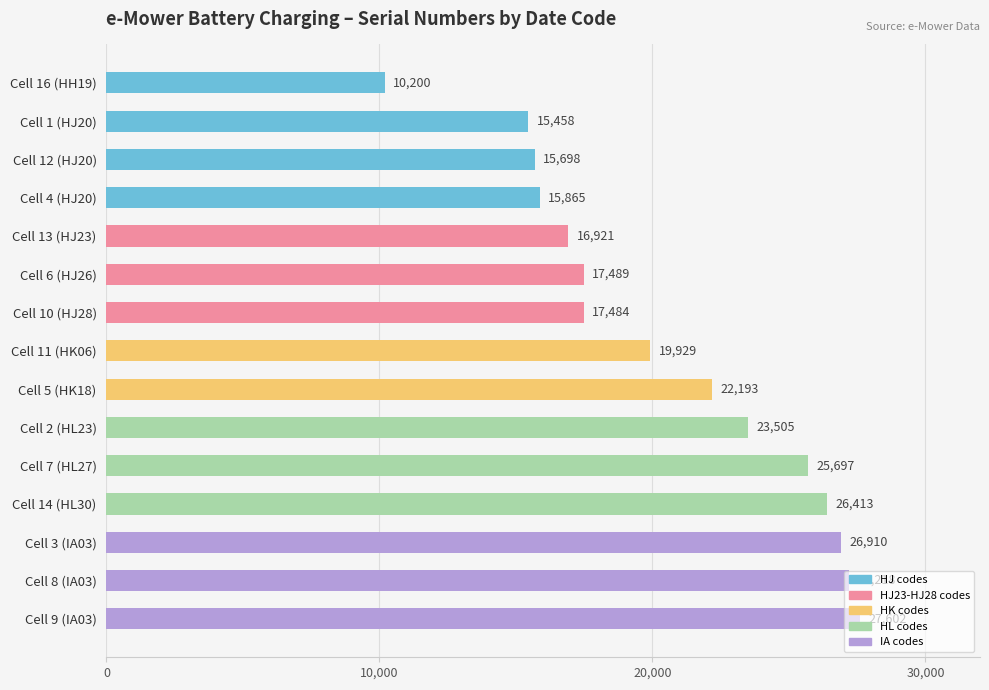

What is the change in value from Cell 16 (HH19) to Cell 10 (HJ28)?

+7284